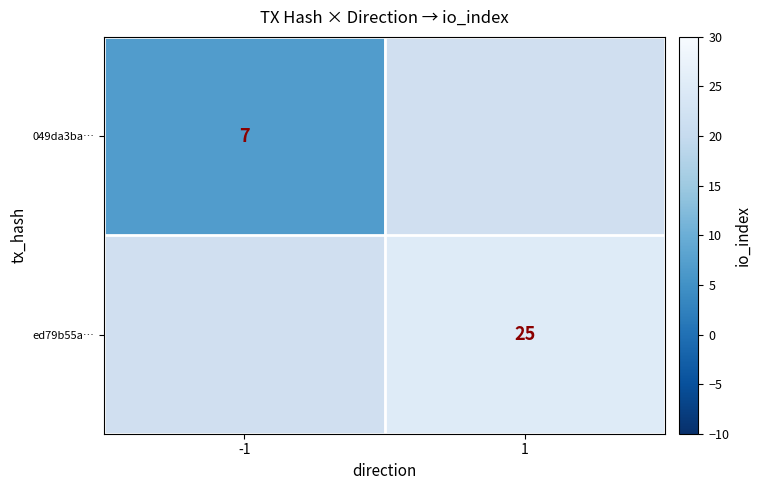

How many distinct data groups are displayed?

2